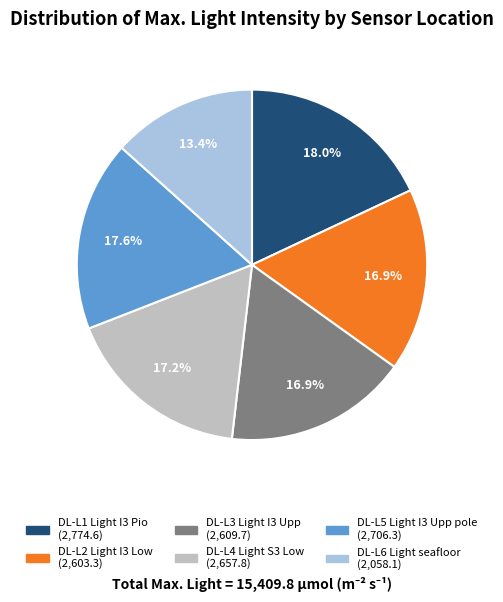

Which category has the smallest portion of the pie?

DL-L6 Light seafloor